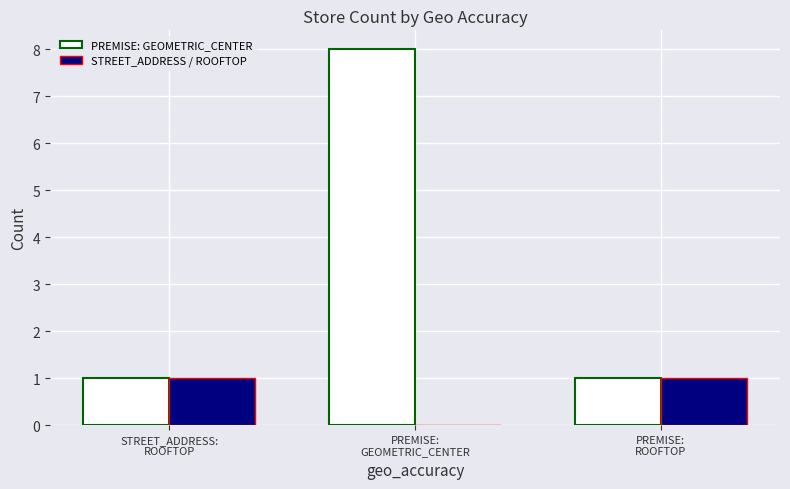

How many distinct data groups are displayed?

2